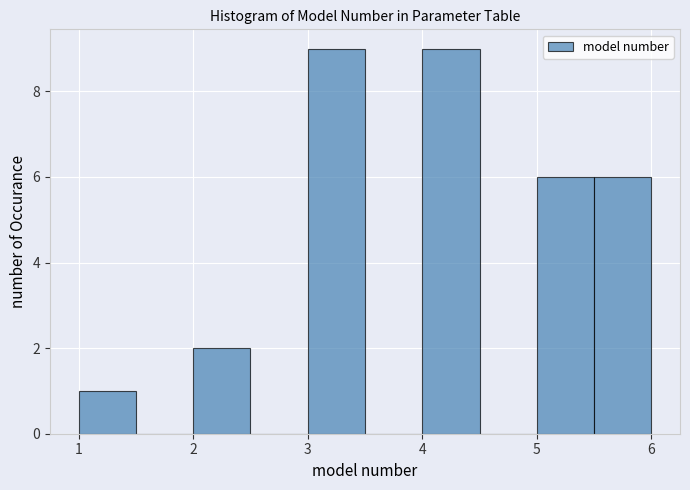

How tall is the bar that spans 3.0 to 3.5 on the x-axis? The values are not printed on the chart, so give them approximately, as read against the axis.

9